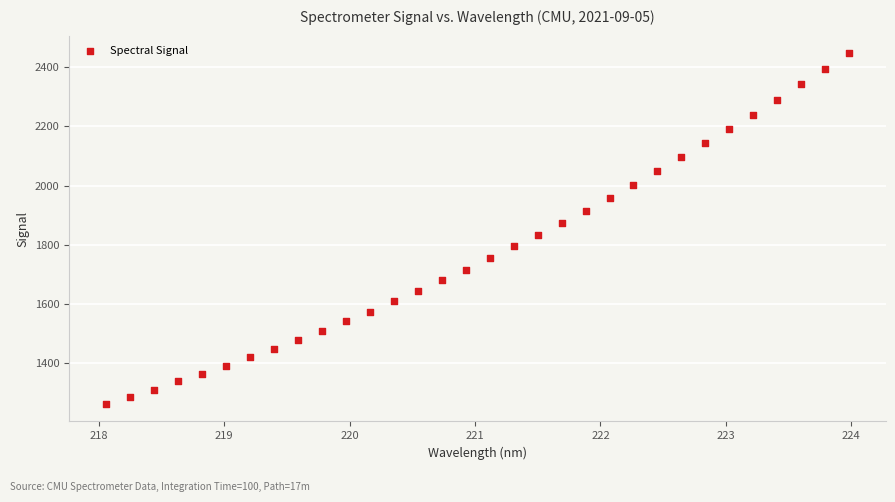

What is the range of X values (max minus min)?

5.9